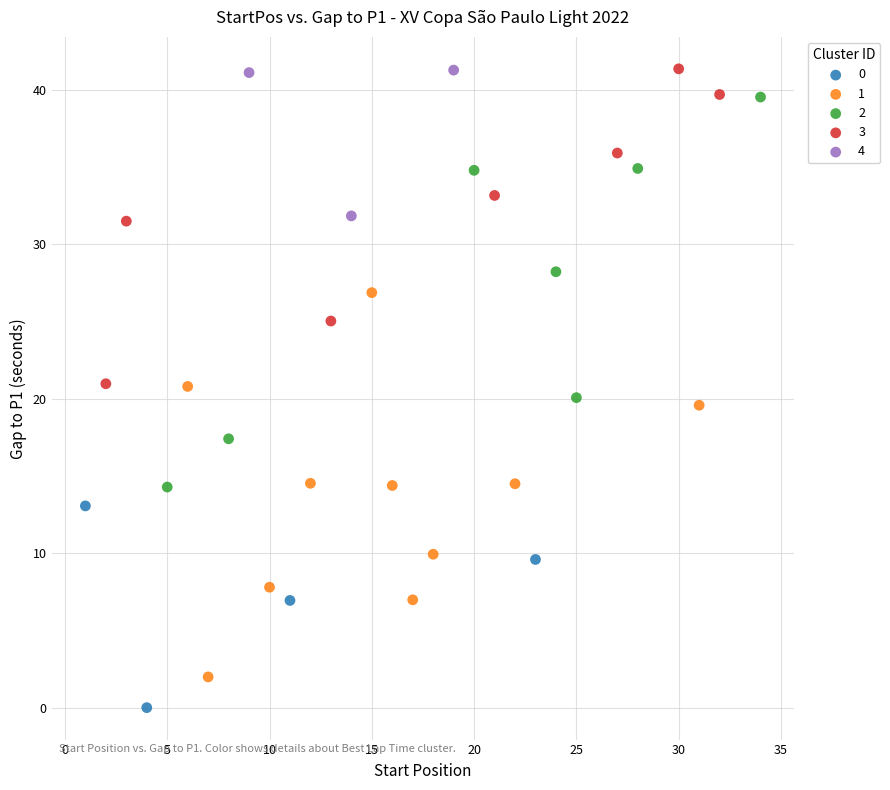

Which series has the widest spread of Y values?

2